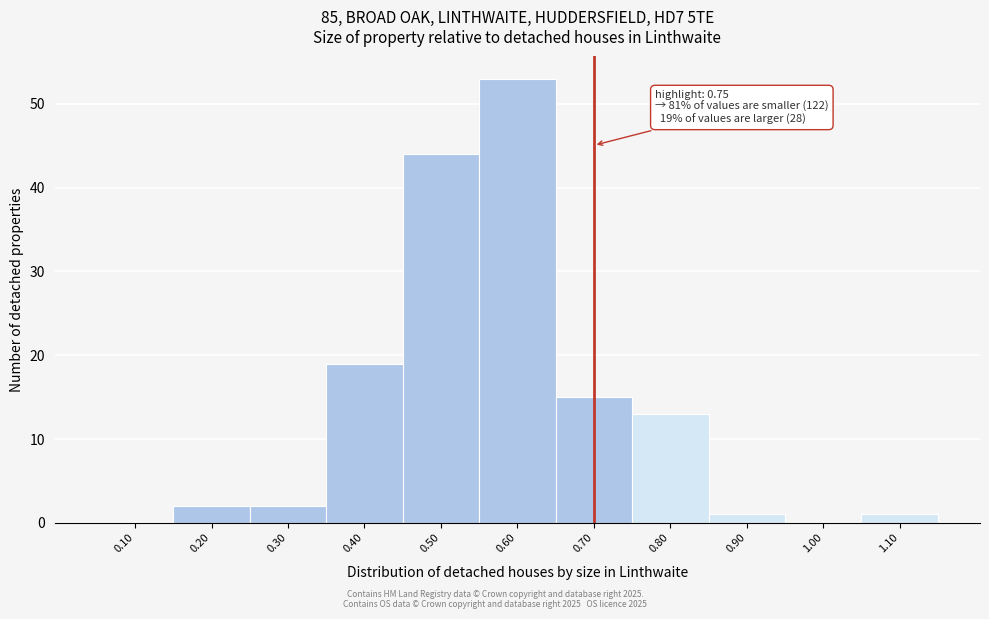

Reading left to right, what are all the values shown in this chart?

0.10=0	0.20=2	0.30=2	0.40=19	0.50=44	0.60=53	0.70=15	0.80=13	0.90=1	1.00=0	1.10=1